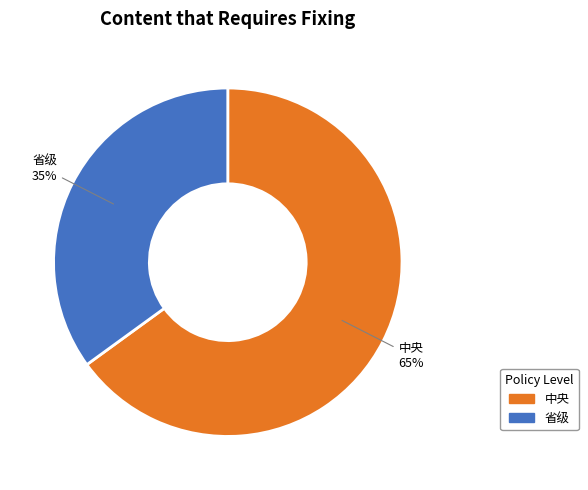

What is the largest slice in the pie chart?

中央